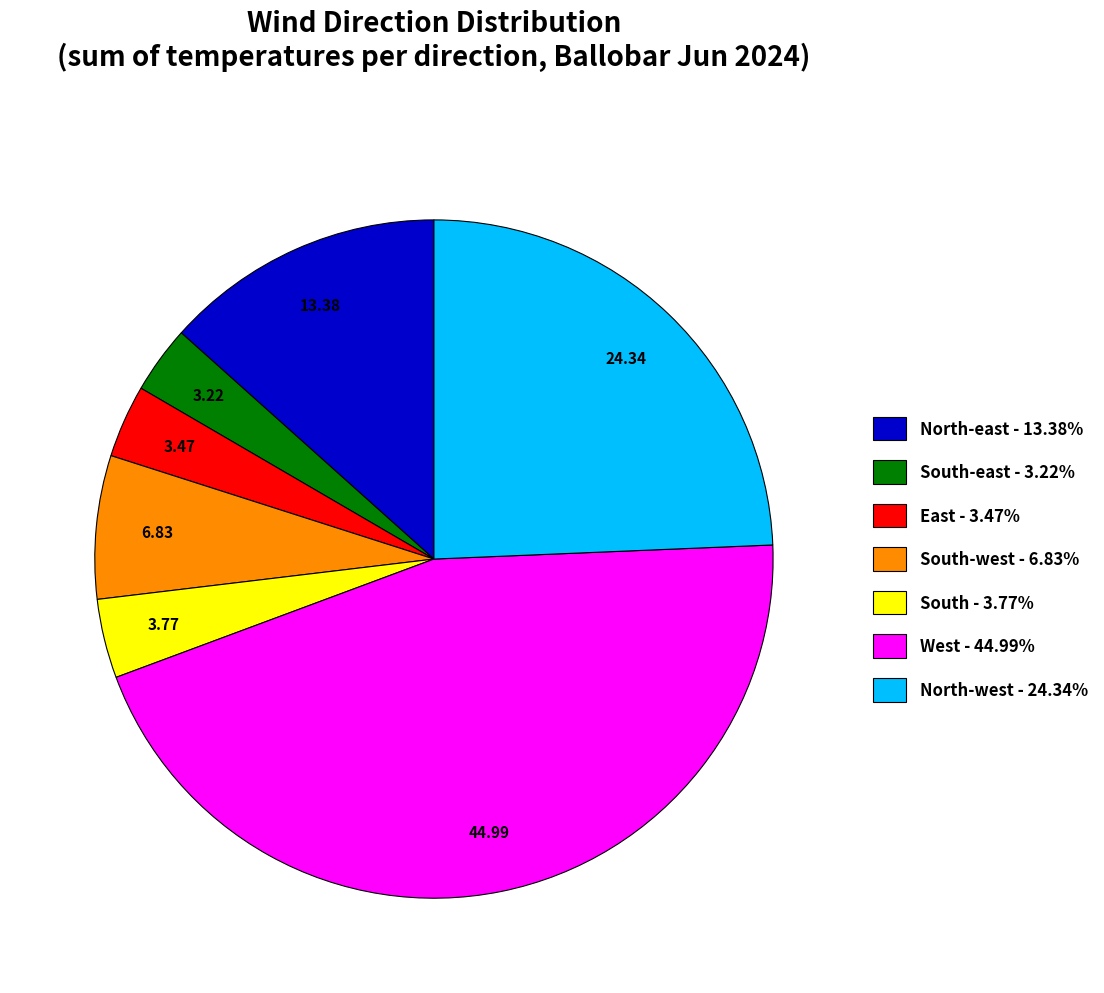

What is the ratio of the value at North-west - 24.34% to the value at South-east - 3.22%?

7.6